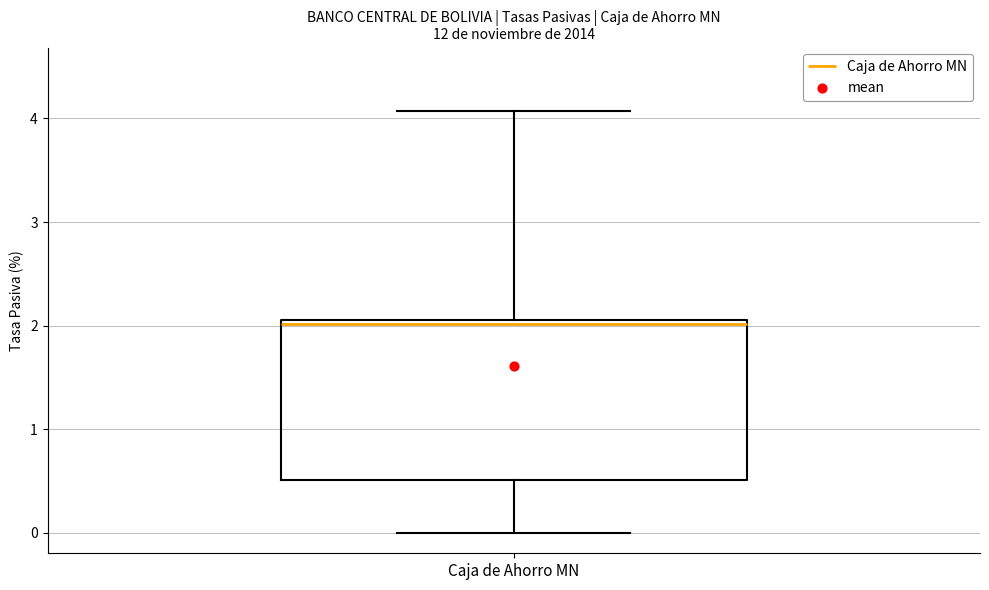

Where is the lower edge of the box for Caja de Ahorro MN on the y-axis? The values are not printed on the chart, so give them approximately, as read against the axis.

0.5